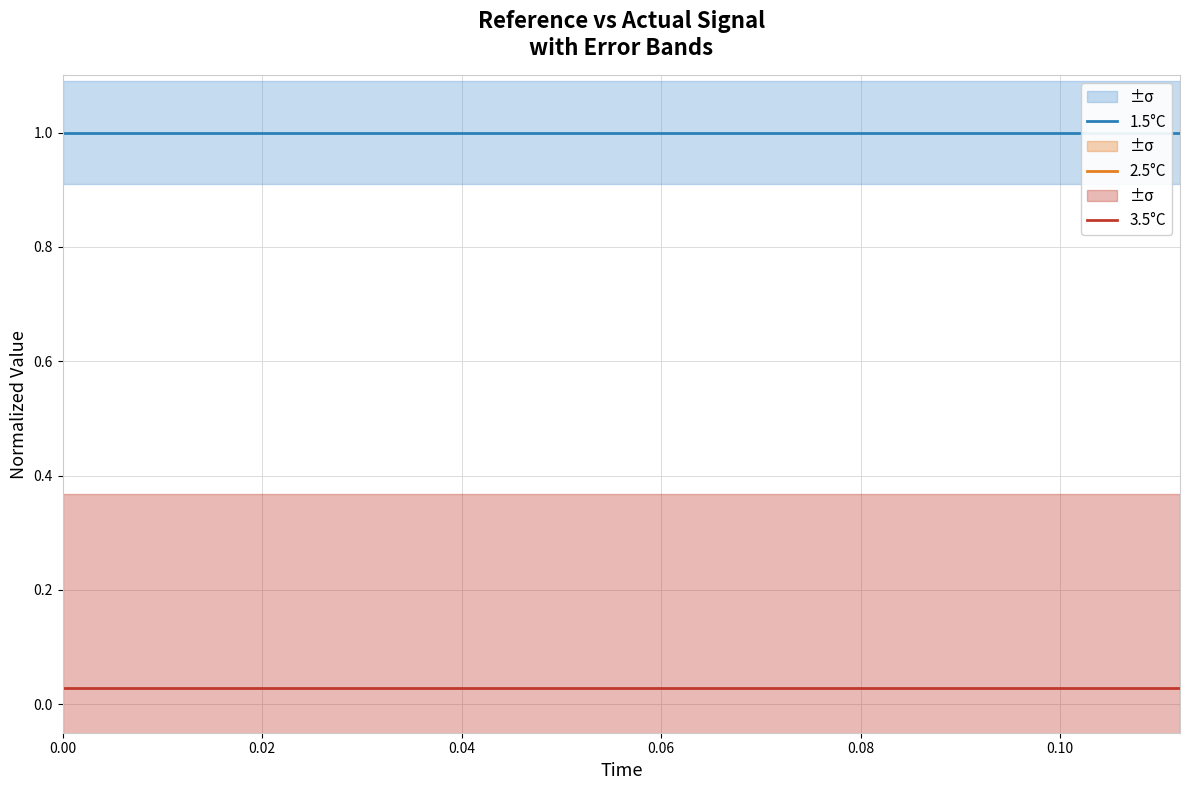

What is the value of the 2.5°C point at the 8th from the left?

-8.5